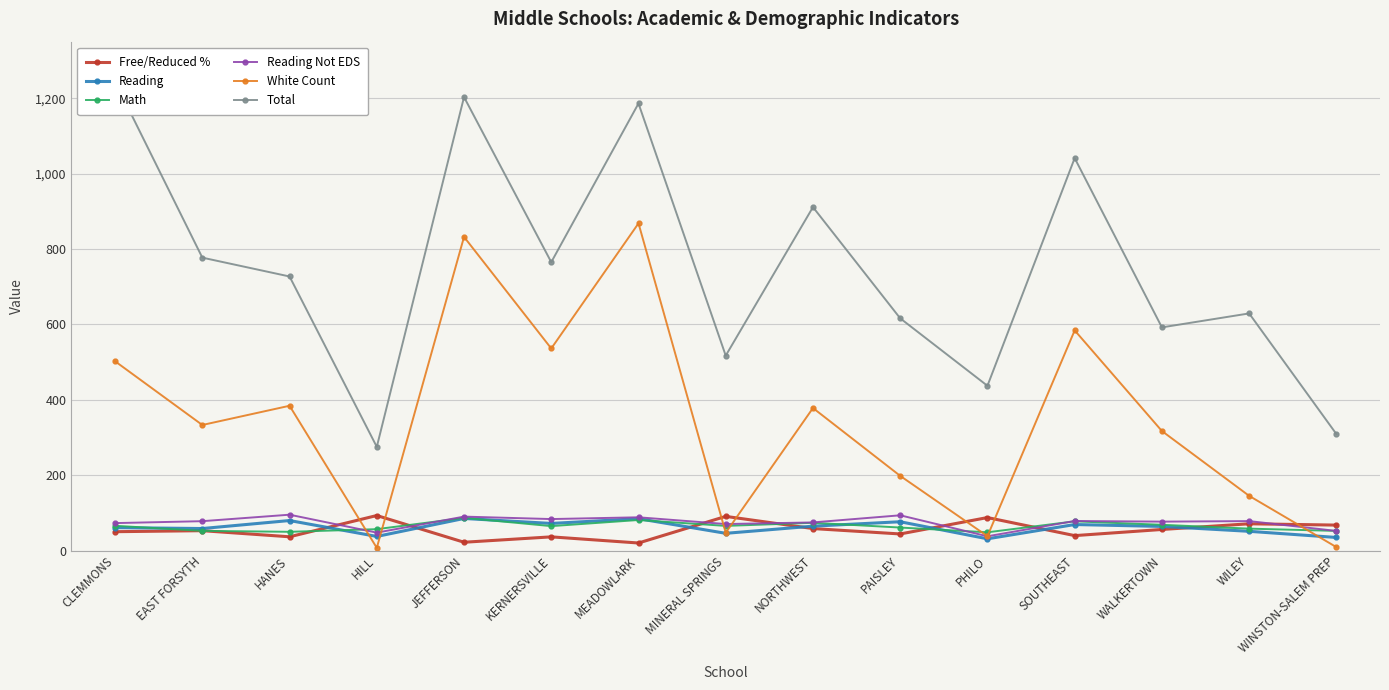

Between MEADOWLARK and SOUTHEAST, which series saw the biggest shift?

White Count